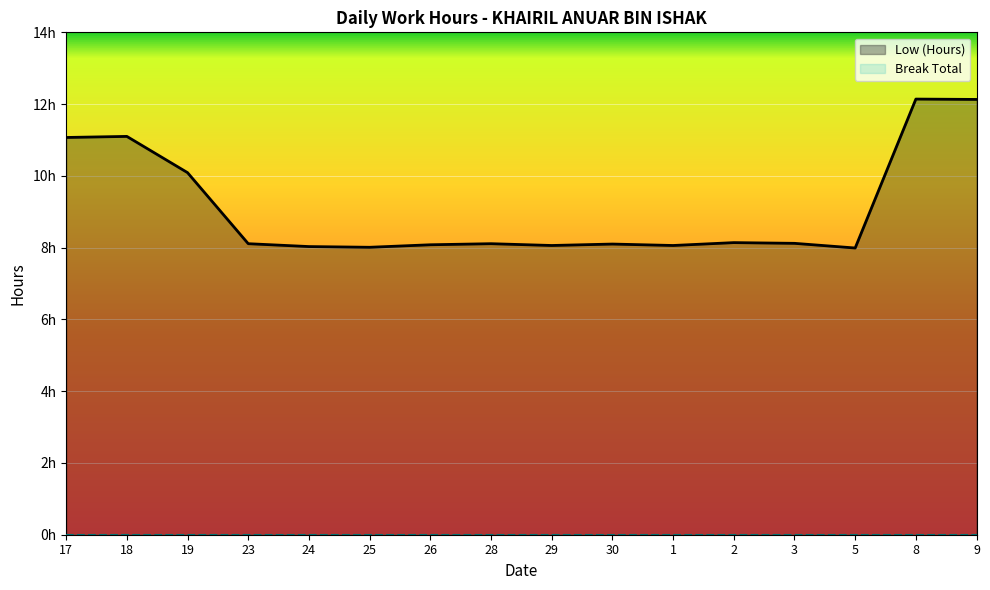

List the labels in order of value, largest first.

8, 9, 18, 17, 19, 2, 3, 23, 28, 30, 26, 29, 1, 24, 25, 5